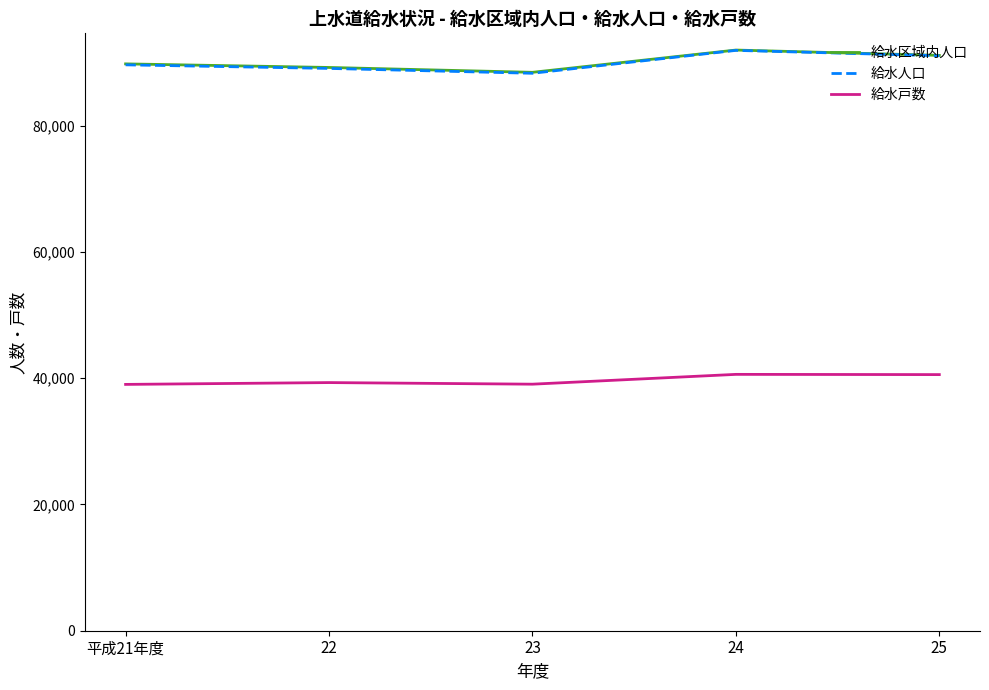

What is the difference between the second highest and minimum values in the 給水区域内人口 series?

2684